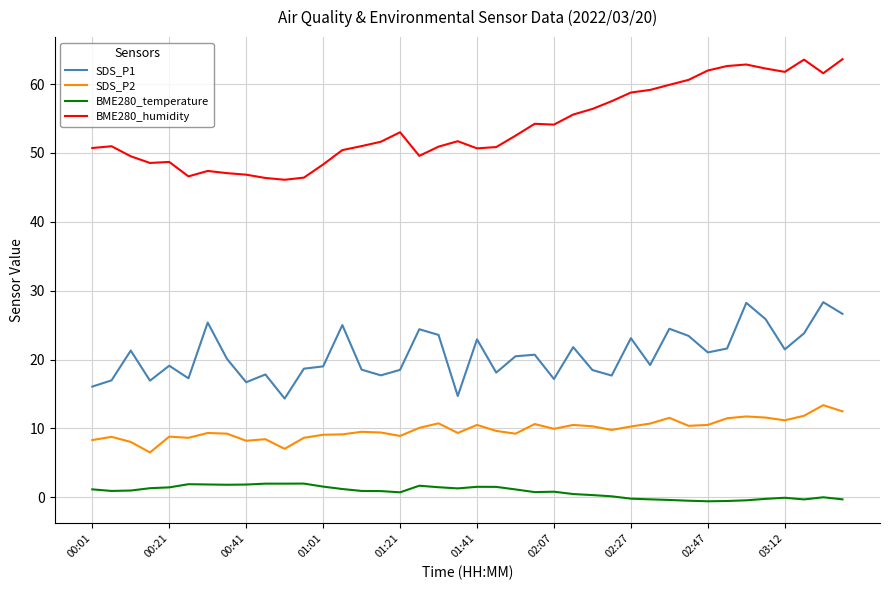

Which series has the largest total across all categories?

BME280_humidity